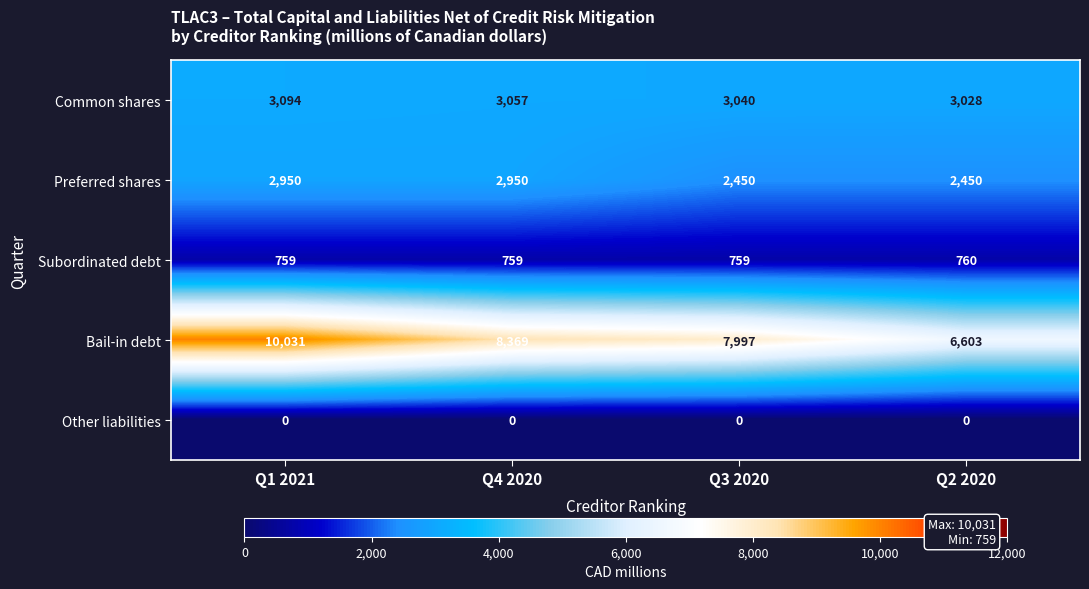

What is the difference between the Common shares values at Q2 2020 and Q3 2020?

12